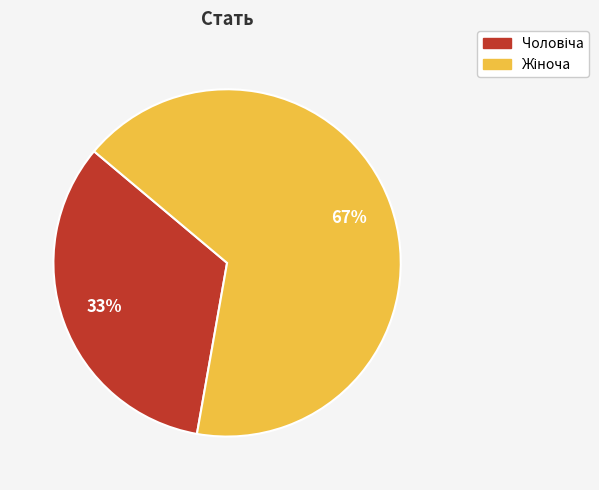

Does any single category account for the majority?

Yes